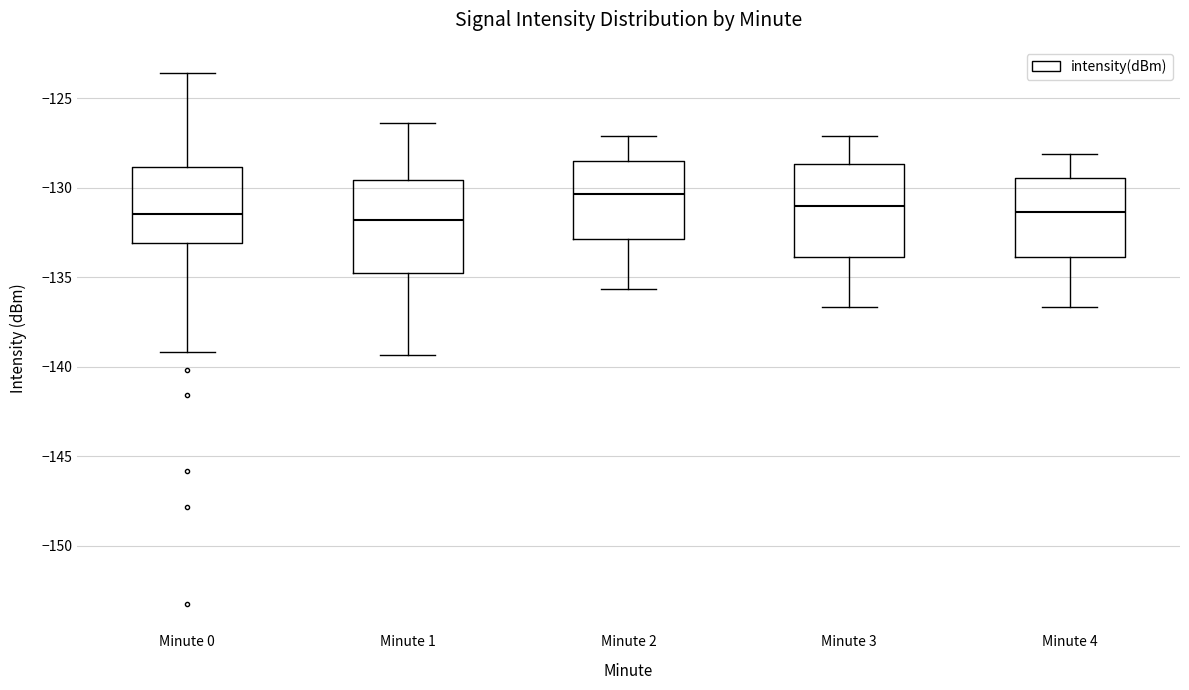

Reading left to right, read every box against the y-axis: the position of its median line, the range the box covers, and the ends of its whiskers. The values are not printed on the chart, so give them approximately, as read against the axis.

Minute 0: median -131.5, box -133.0 to -129.0, whiskers -139.0 to -123.5
Minute 1: median -132.0, box -135.0 to -129.5, whiskers -139.5 to -126.5
Minute 2: median -130.5, box -133.0 to -128.5, whiskers -135.5 to -127.0
Minute 3: median -131.0, box -134.0 to -128.5, whiskers -136.5 to -127.0
Minute 4: median -131.5, box -134.0 to -129.5, whiskers -136.5 to -128.0